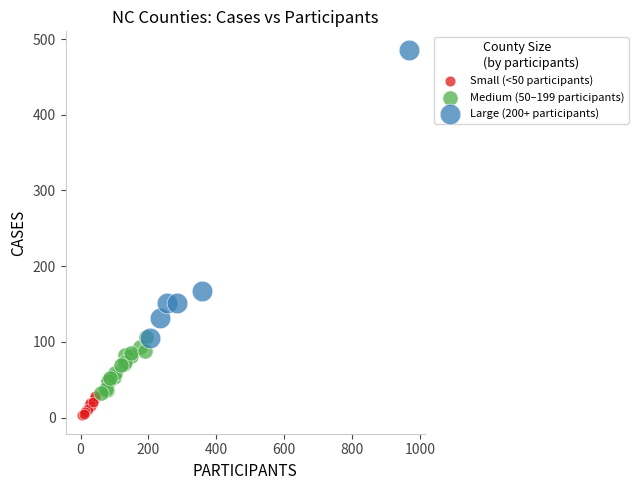

Which series reaches the minimum Y coordinate?

Small (<50 participants)